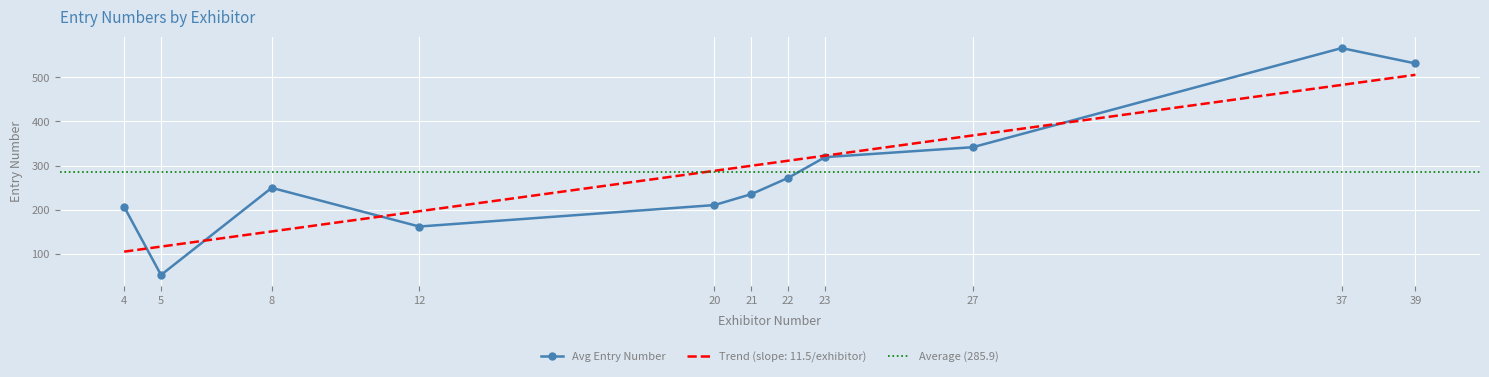

Which category has the highest value in the Avg Entry Number series?

37